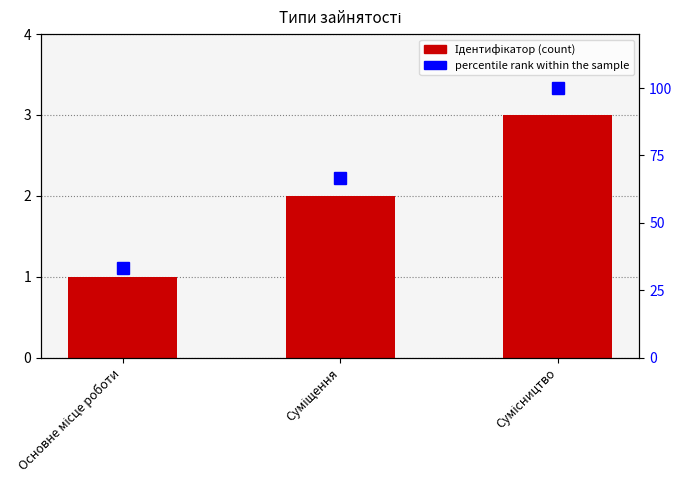

Does the chart contain stacked bars?

No